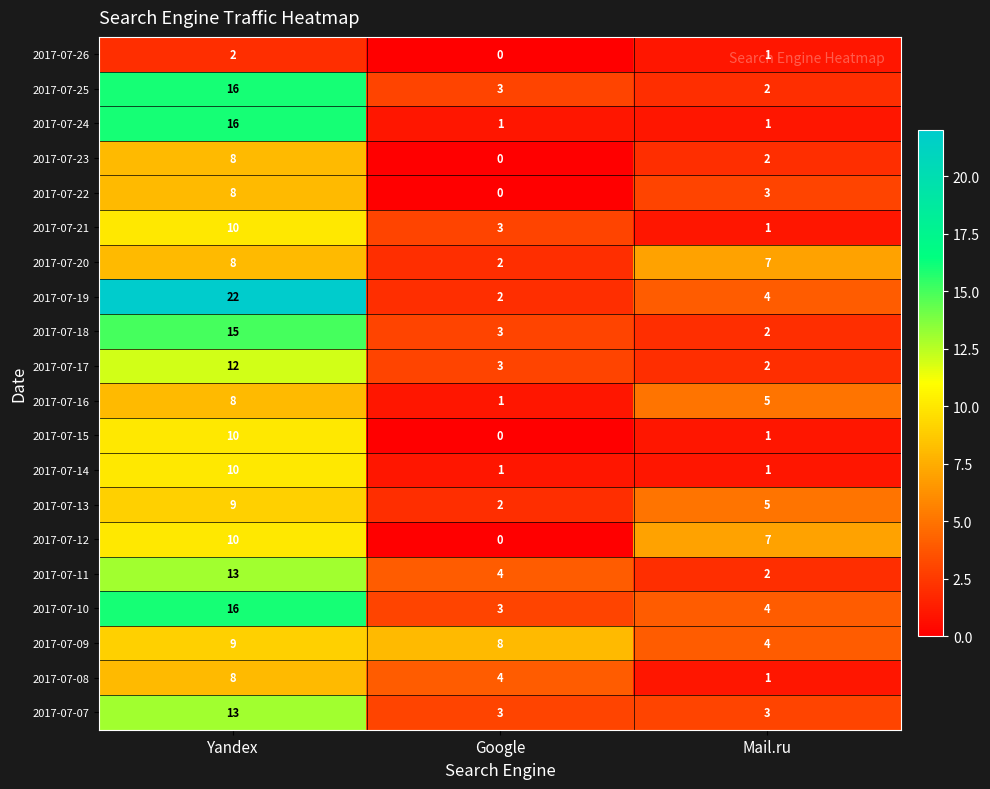

Count the 2017-07-12 values in the range 0 to 10.

3